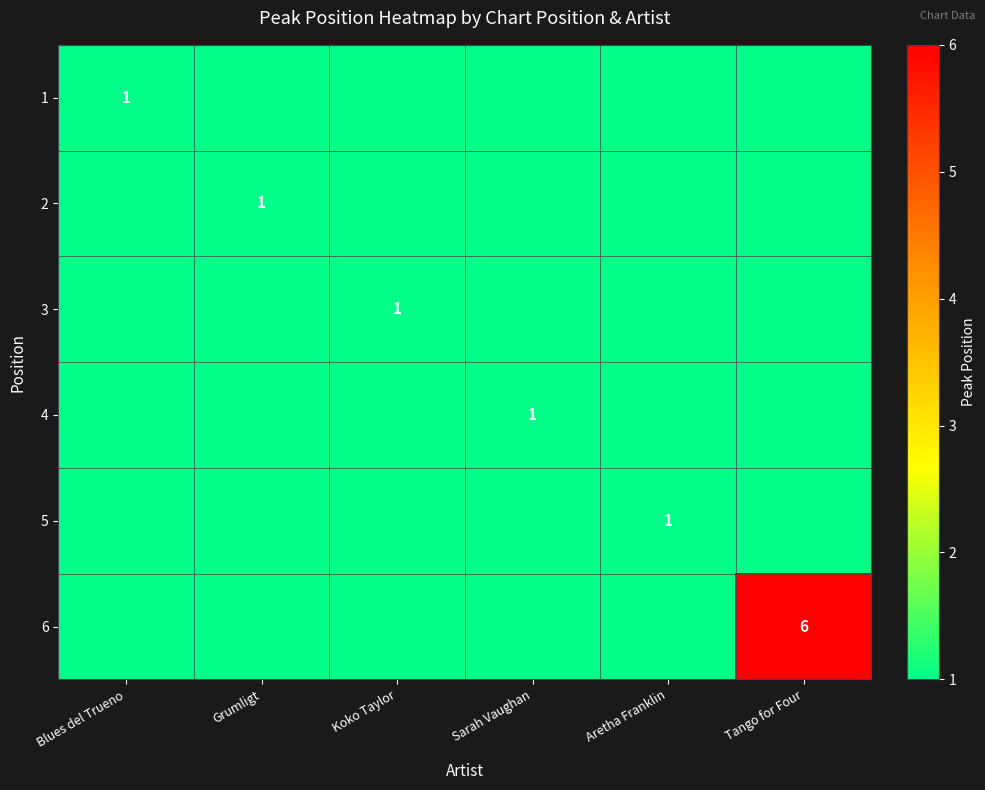

What is the sum of all 4 values?

1